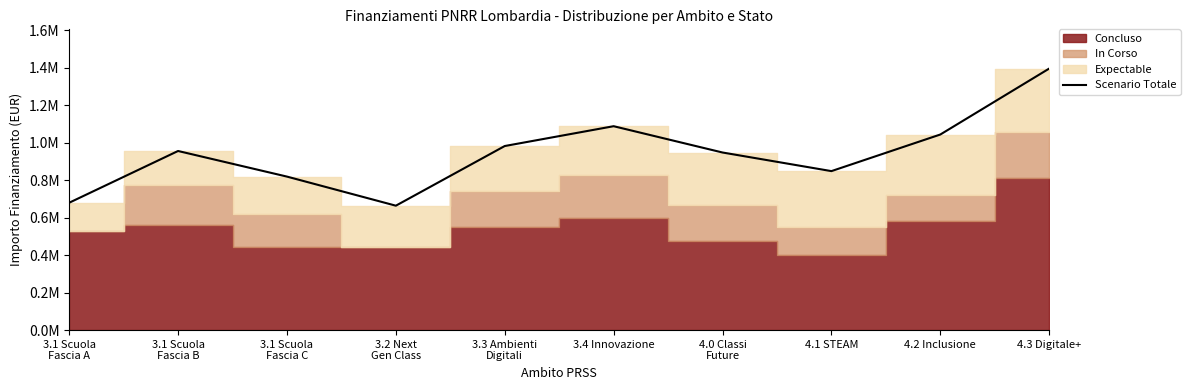

How many interior local peaks (higher than both neighbors) does the data have?

2